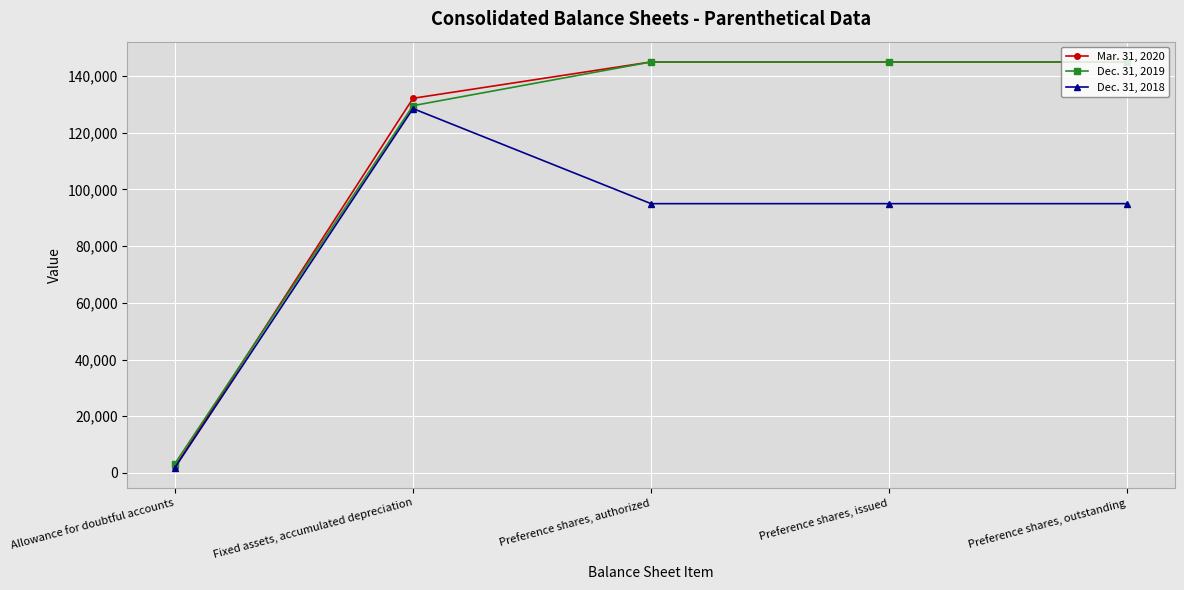

The value of Dec. 31, 2019 at Preference shares, outstanding is 198214. True or false?

False